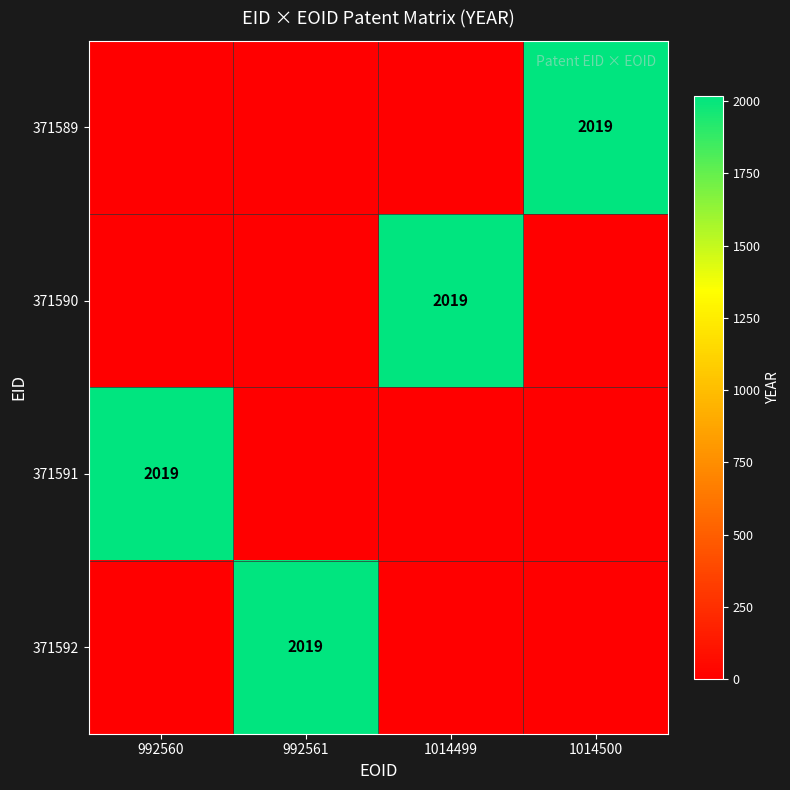

True or false: 371589 has a value of 807 at 1014500.

False